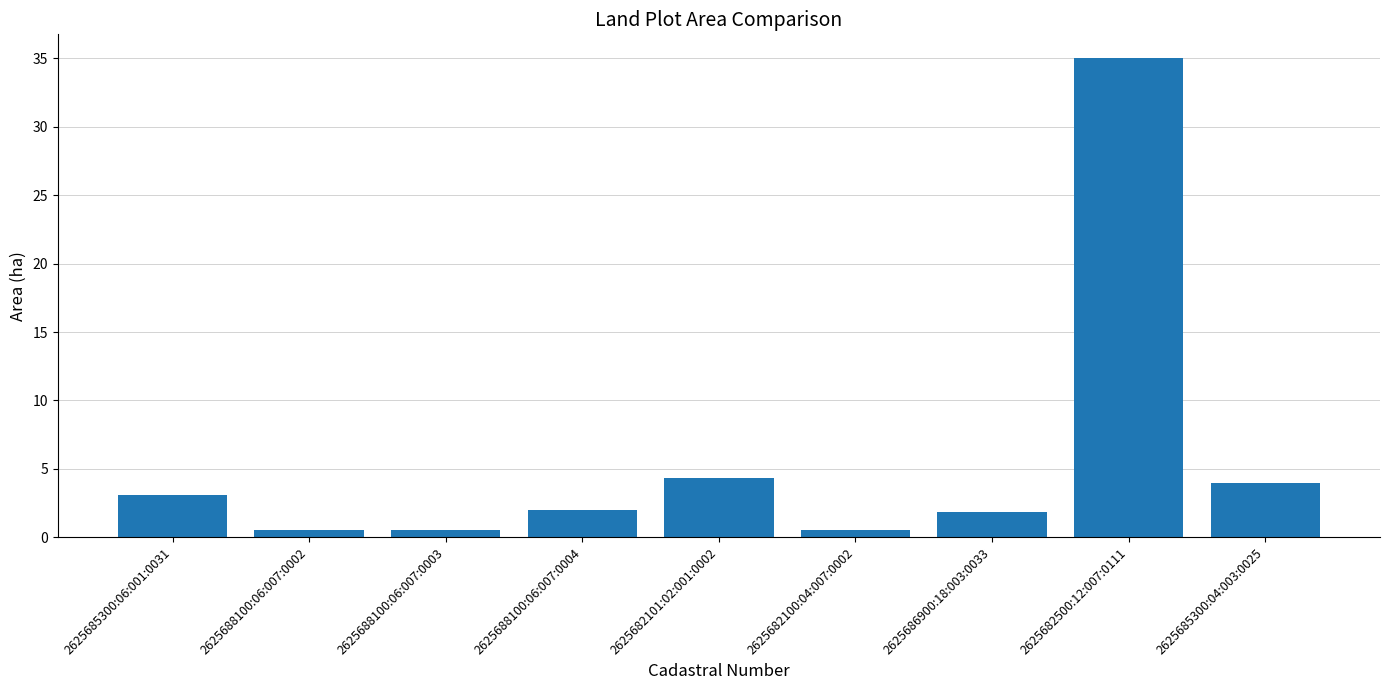

At which label is the value closest to 17?

2625682101:02:001:0002